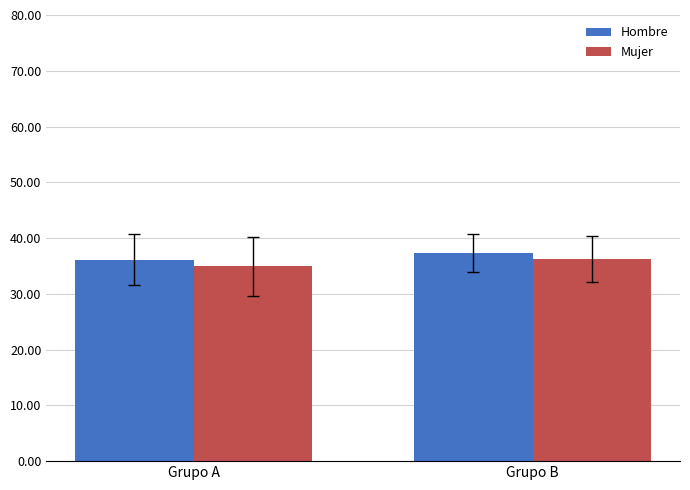

At which label is Hombre closest to 36?

Grupo A